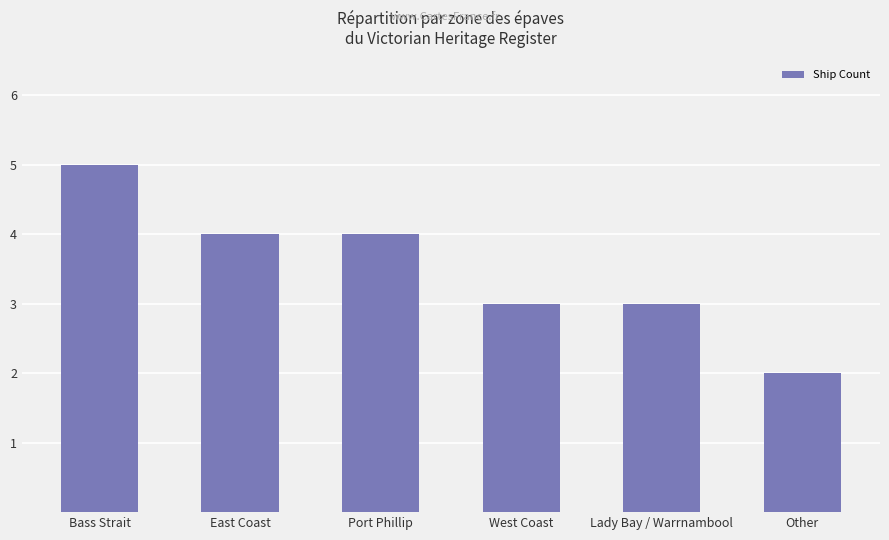

What is the value of the 3rd bar from the left?

4